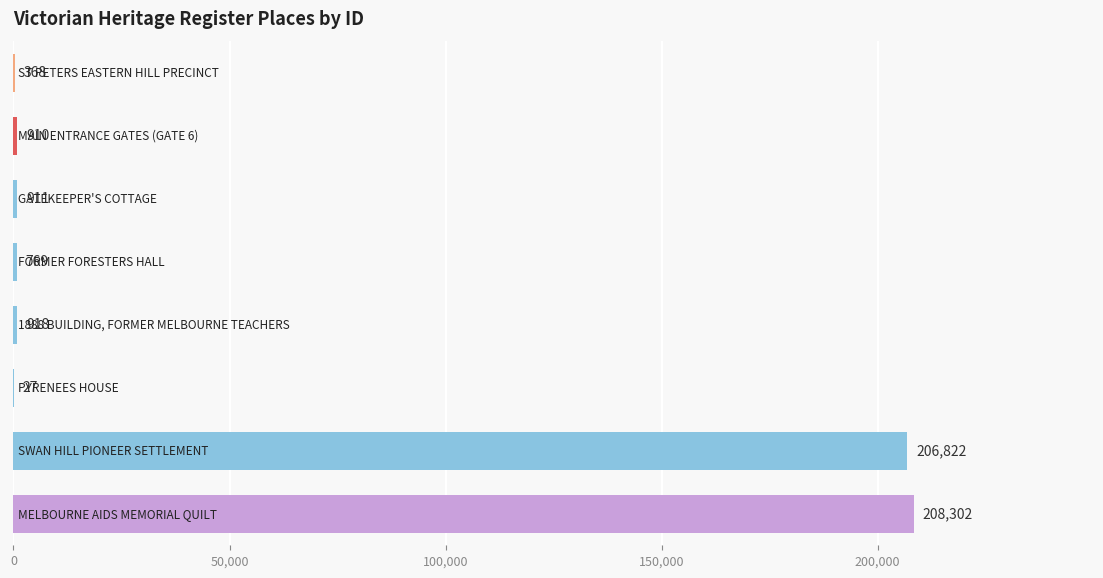

What is the greatest value displayed?

208302